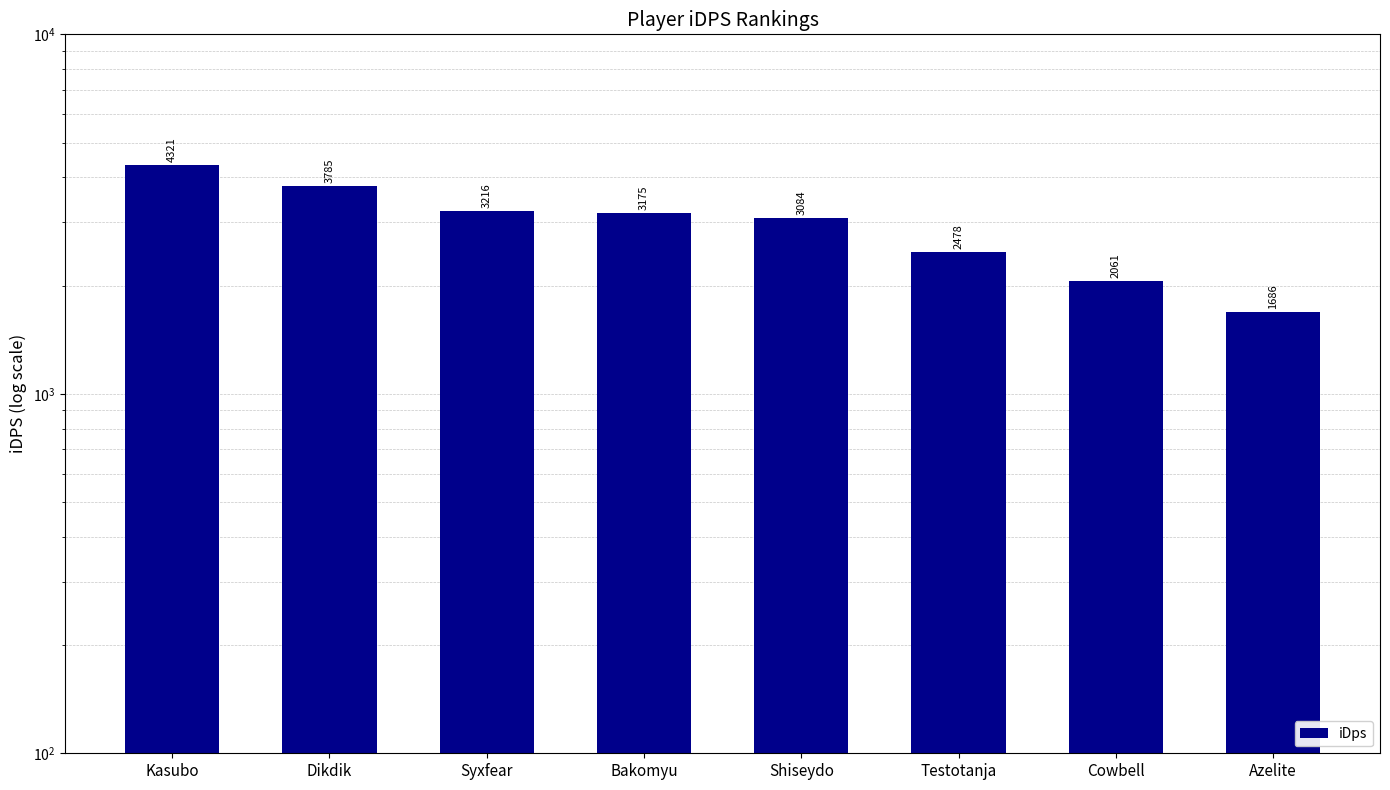

Rank the categories by value from highest to lowest.

Kasubo, Dikdik, Syxfear, Bakomyu, Shiseydo, Testotanja, Cowbell, Azelite